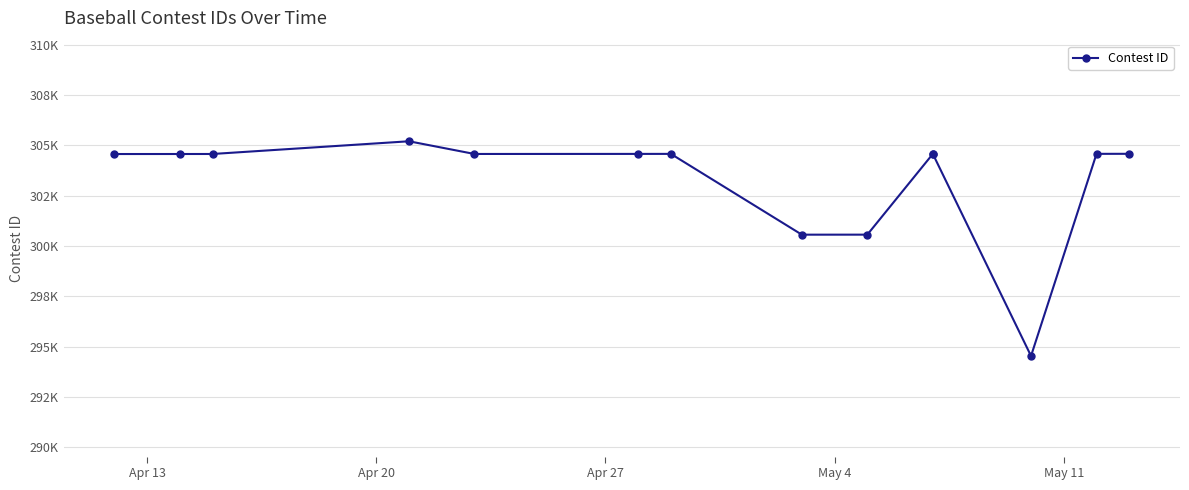

How many lines are shown in the chart?

1